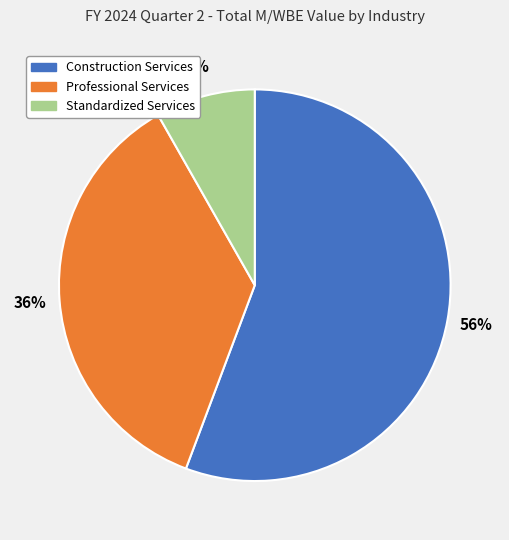

Count the number of slices in the pie.

3